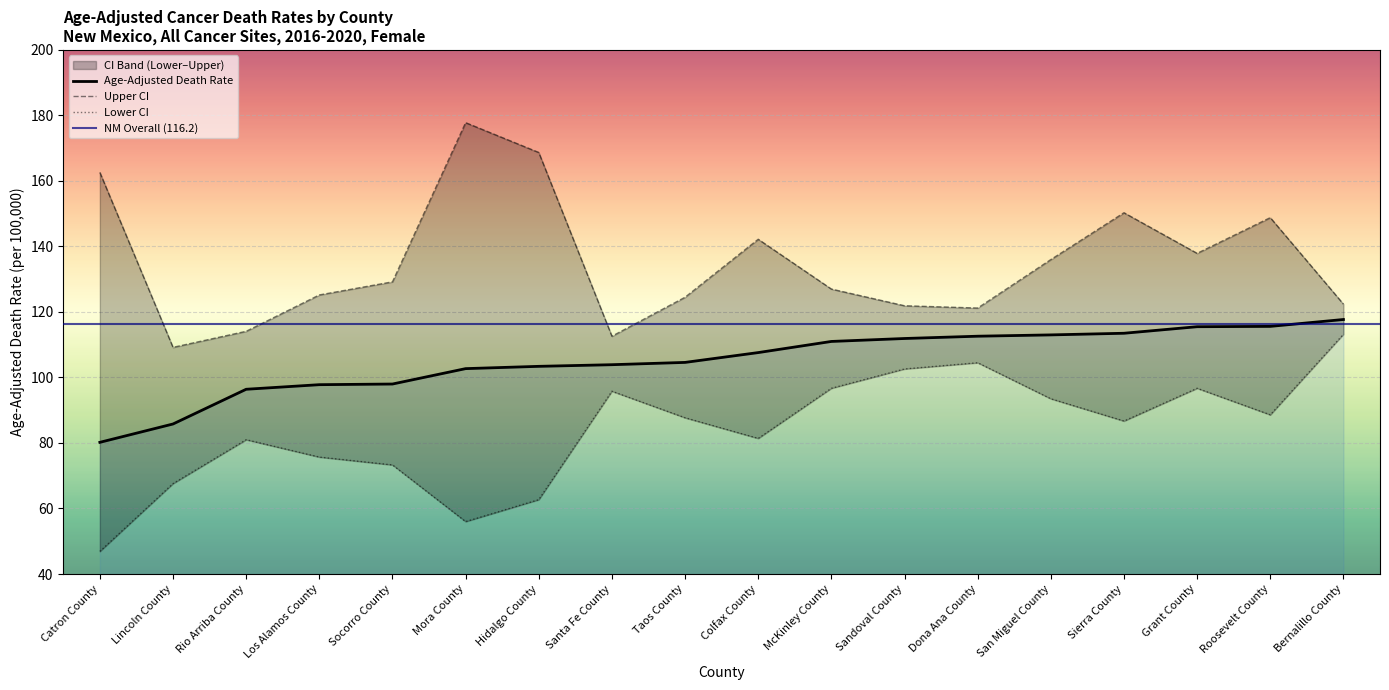

Which category has the highest value in the Upper CI (Rate) series?

Mora County